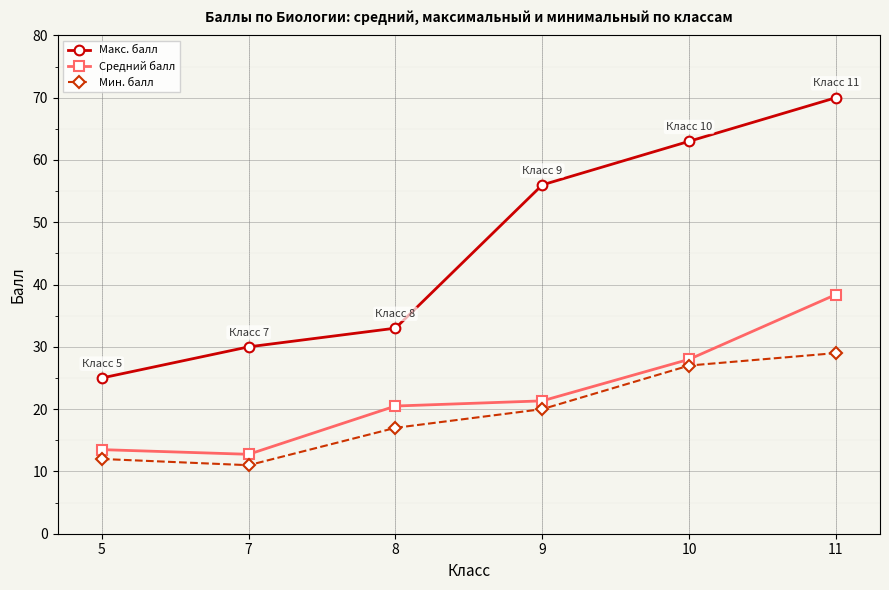

Which category has the highest value across all series?

11